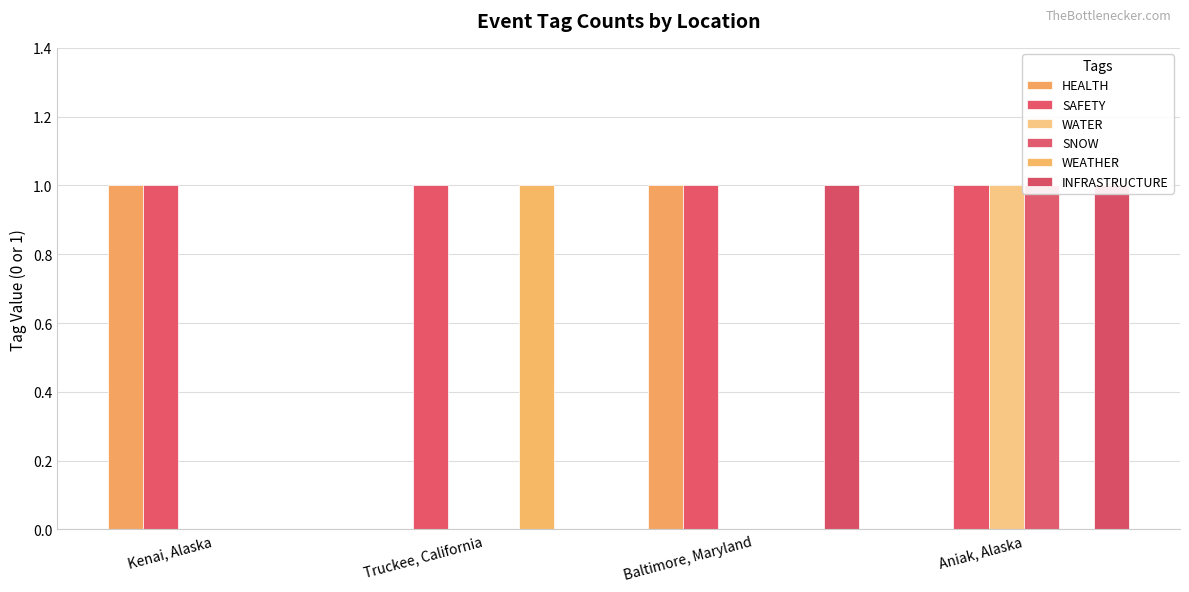

At which category is the sum across all series the highest?

Aniak, Alaska